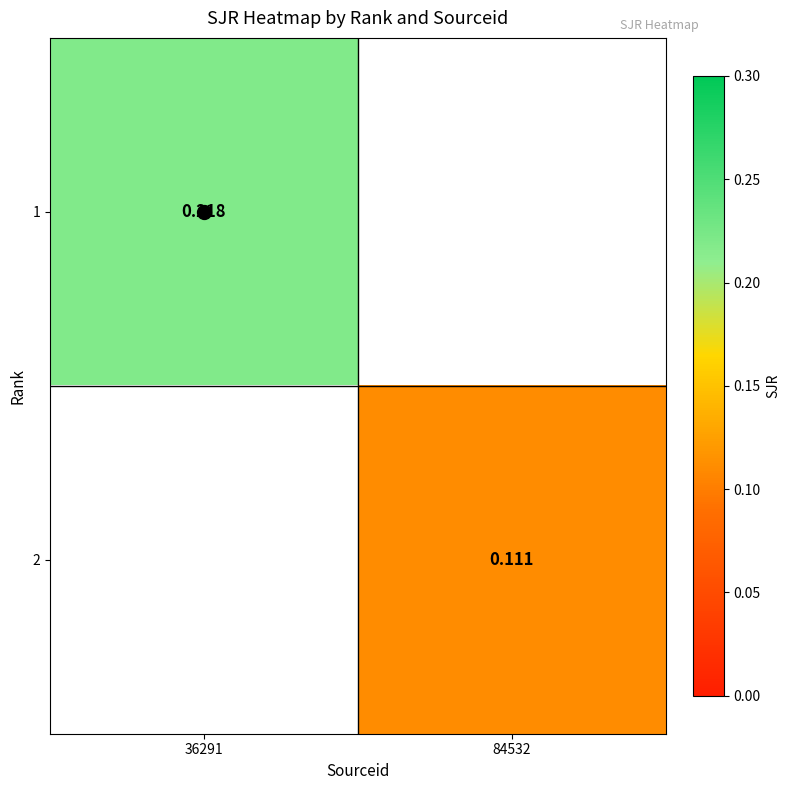

At which label does 2 reach its peak?

36291